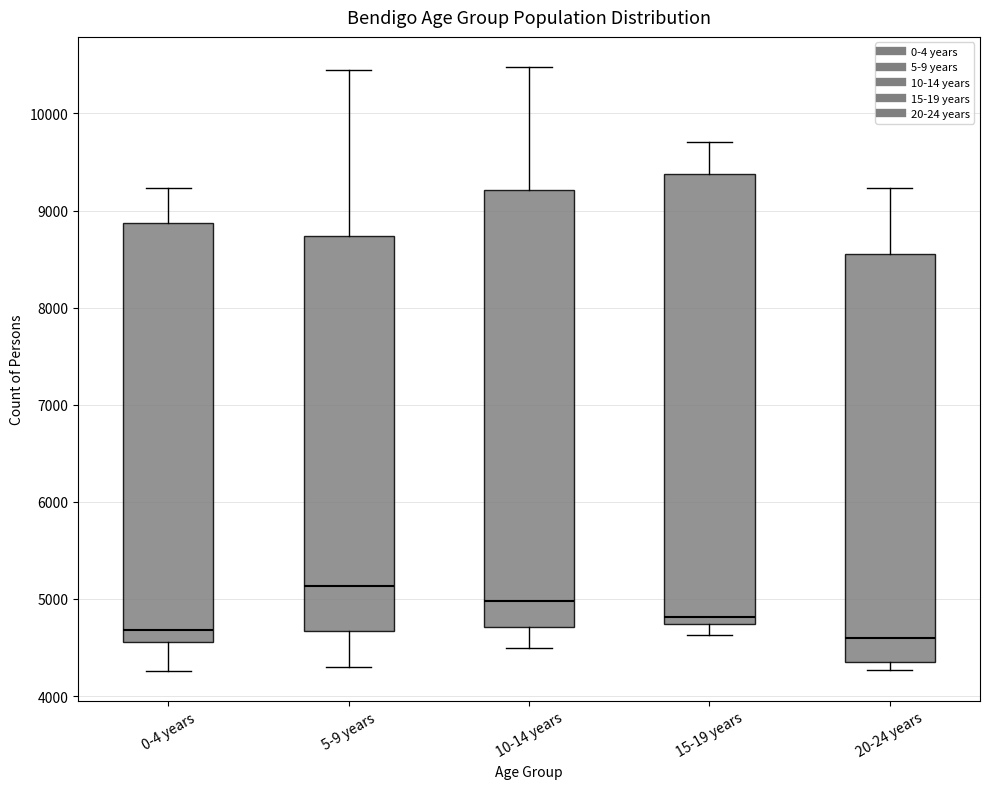

Reading left to right, read every box against the y-axis: the position of its median line, the range the box covers, and the ends of its whiskers. The values are not printed on the chart, so give them approximately, as read against the axis.

0-4 years: median 4700, box 4600 to 8900, whiskers 4300 to 9200
5-9 years: median 5100, box 4700 to 8700, whiskers 4300 to 10400
10-14 years: median 5000, box 4700 to 9200, whiskers 4500 to 10500
15-19 years: median 4800, box 4700 to 9400, whiskers 4600 to 9700
20-24 years: median 4600, box 4400 to 8600, whiskers 4300 to 9200